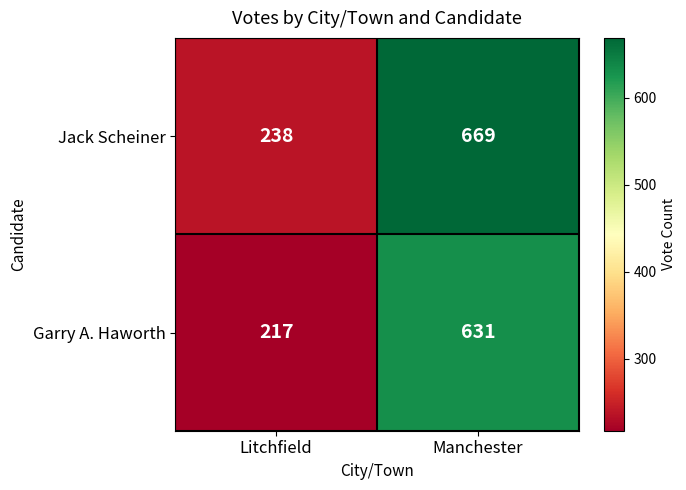

Rank the series at Manchester from highest to lowest value.

Jack Scheiner, Garry A. Haworth